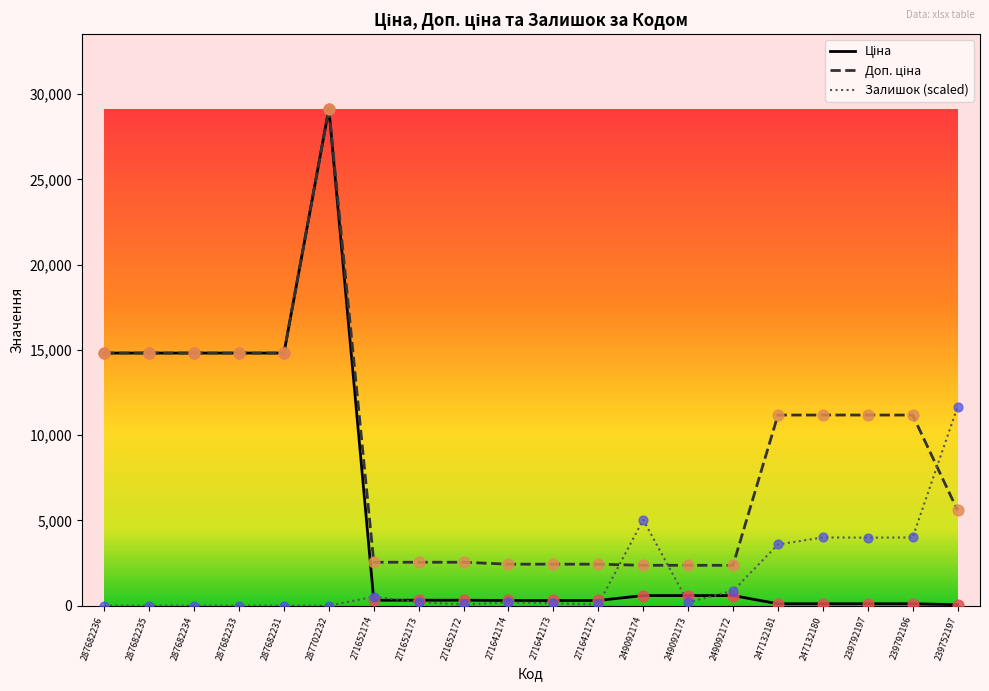

At how many categories does at least one series exceed 23351?

1